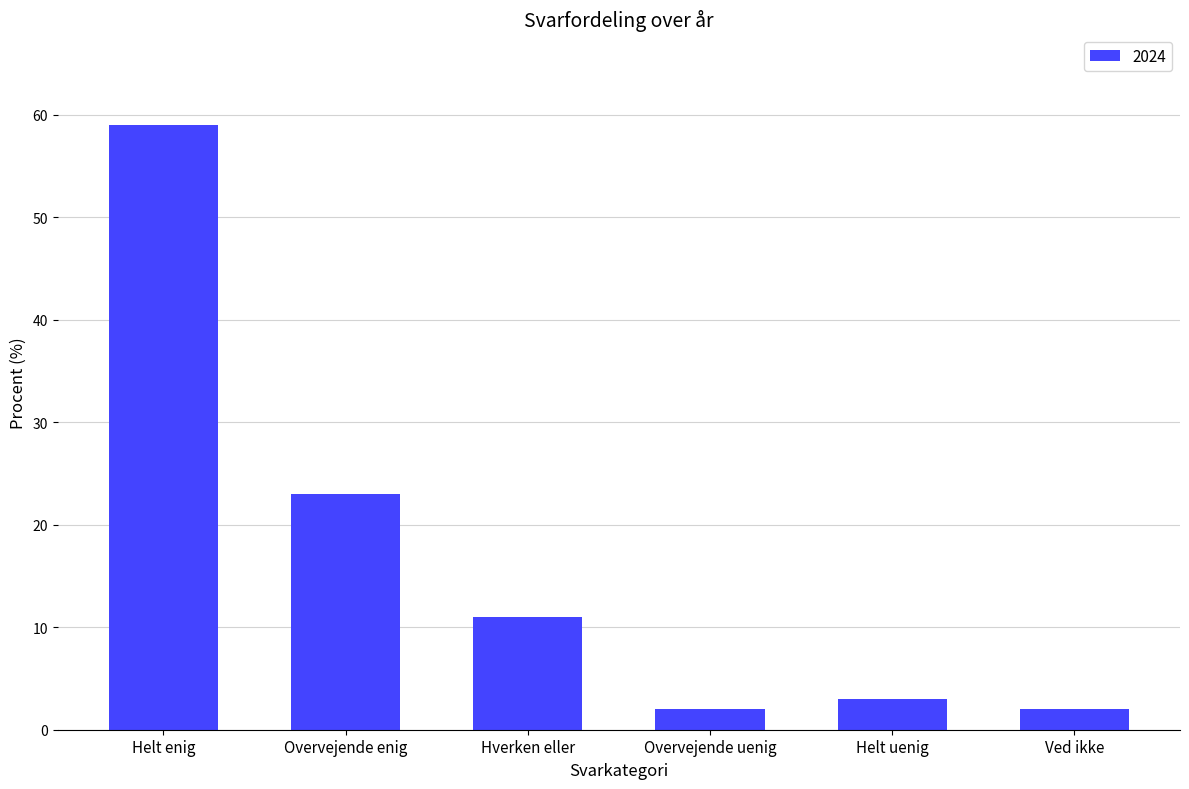

What is the sum of the values at Hverken eller and Overvejende enig?

34